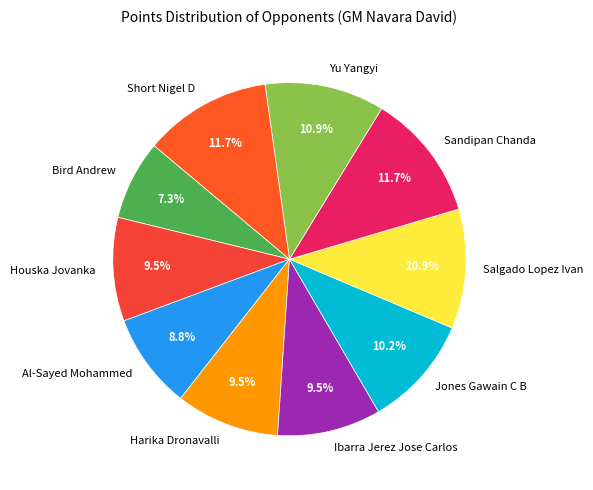

To the nearest percent, what is the difference between the largest and smallest slice percentages?

4%